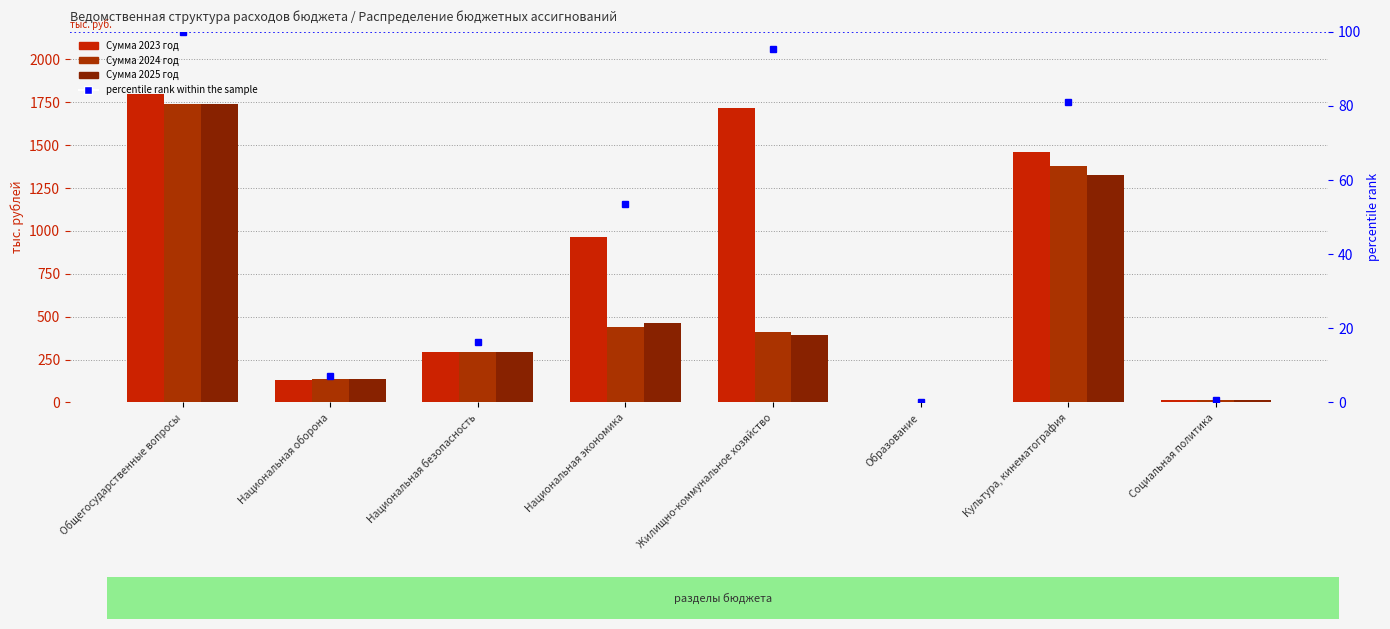

Reading left to right, transcribe all the data shown in this chart.

Сумма 2023 год: Общегосударственные вопросы=1801.1	Национальная оборона=128.5	Национальная безопасность=292.9	Национальная экономика=966.3	Жилищно-коммунальное хозяйство=1716.6	Образование=1.0	Культура, кинематография=1461.7	Социальная политика=12.3
Сумма 2024 год: Общегосударственные вопросы=1742.8	Национальная оборона=134.5	Национальная безопасность=292.9	Национальная экономика=441.7	Жилищно-коммунальное хозяйство=412.7	Образование=1.0	Культура, кинематография=1378.1	Социальная политика=12.3
Сумма 2025 год: Общегосударственные вопросы=1742.8	Национальная оборона=139.4	Национальная безопасность=292.9	Национальная экономика=462.1	Жилищно-коммунальное хозяйство=392.7	Образование=1.0	Культура, кинематография=1326.4	Социальная политика=12.3
percentile rank: Общегосударственные вопросы=100.0	Национальная оборона=7.1	Национальная безопасность=16.3	Национальная экономика=53.7	Жилищно-коммунальное хозяйство=95.3	Образование=0.1	Культура, кинематография=81.2	Социальная политика=0.7